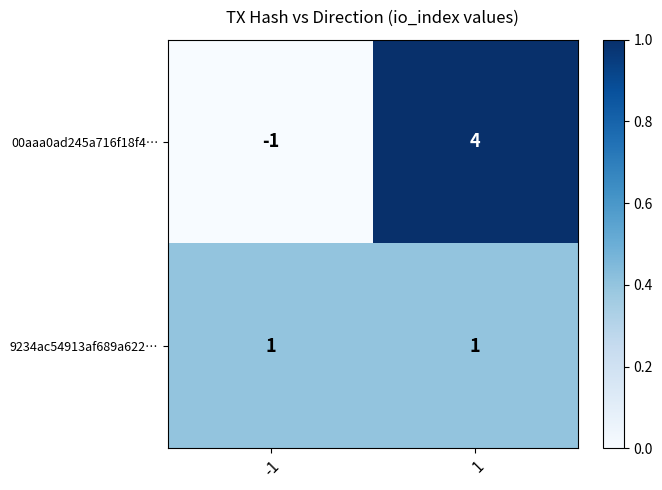

What is the difference between the maximum and minimum values in the 00aaa0ad245a716f18f4… series?

5